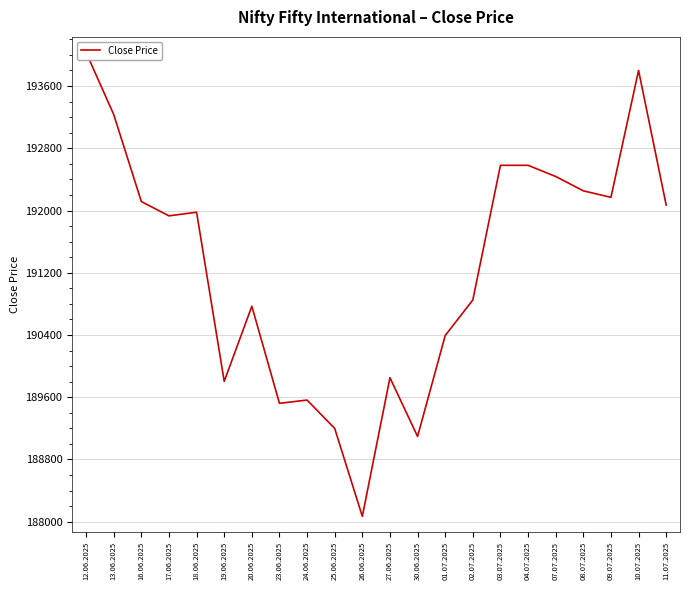

What is the sum of the values at 07.07.2025 and 30.06.2025?

381532